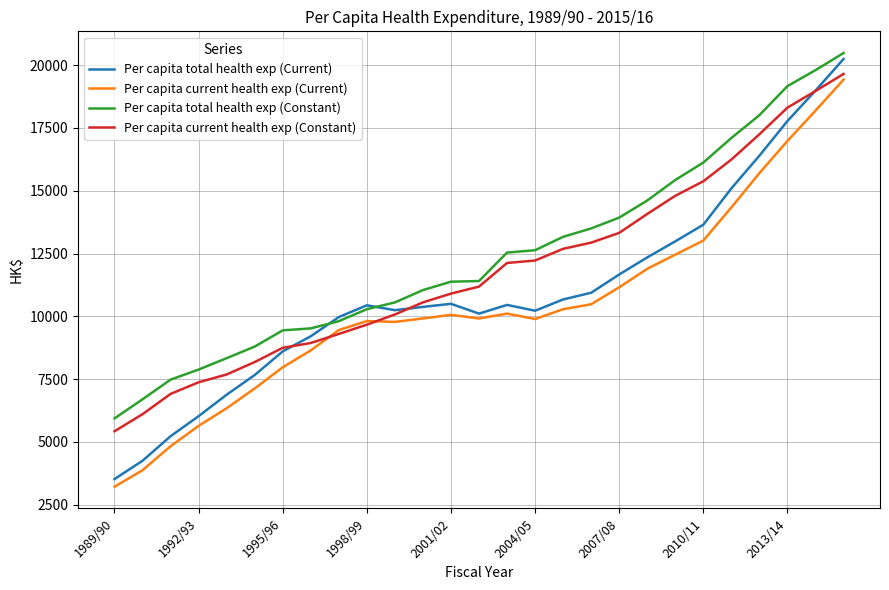

Which series has the largest range (max minus min)?

Per capita total health exp (Current)